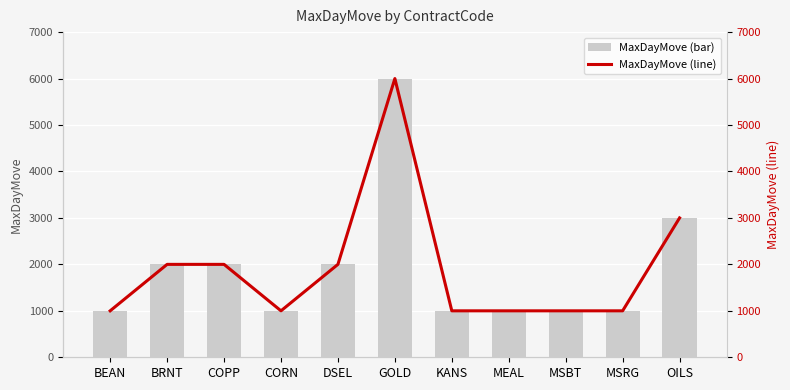

Which series has the widest spread of values?

MaxDayMove (bar)